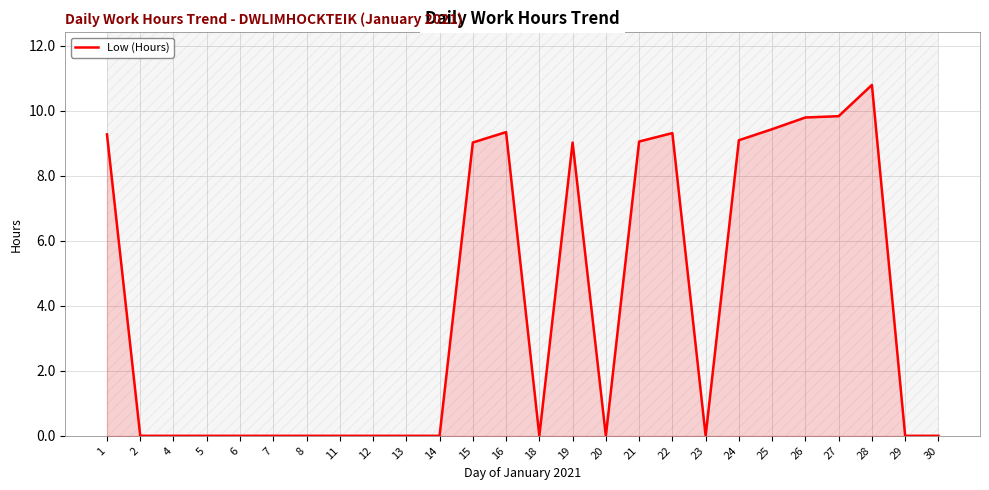

True or false: there are more than 0 points higher than both neighbors.

True